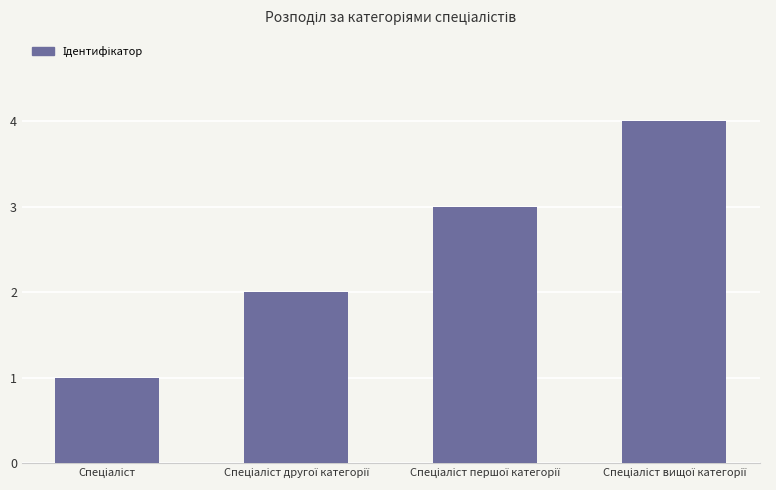

What is the greatest value displayed?

4